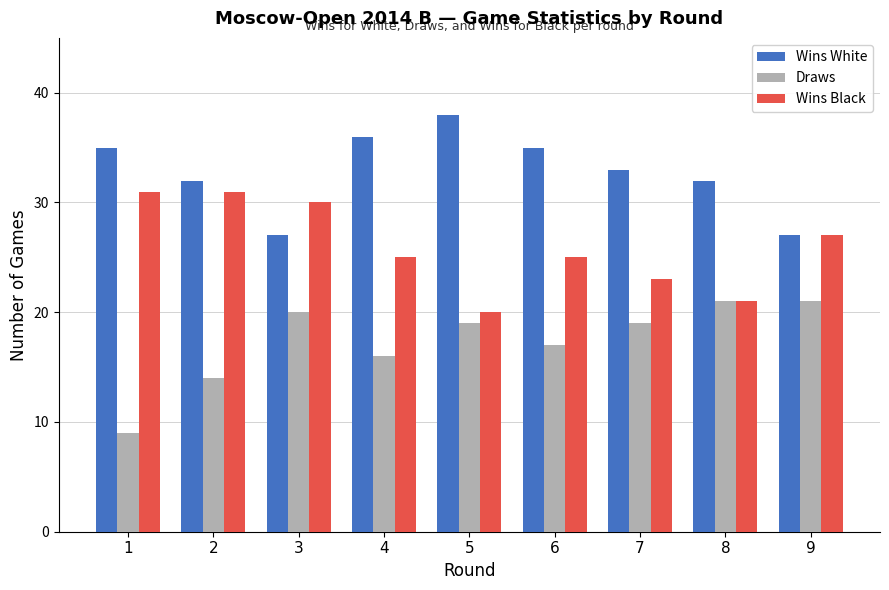

What is the maximum value shown in the chart?

38